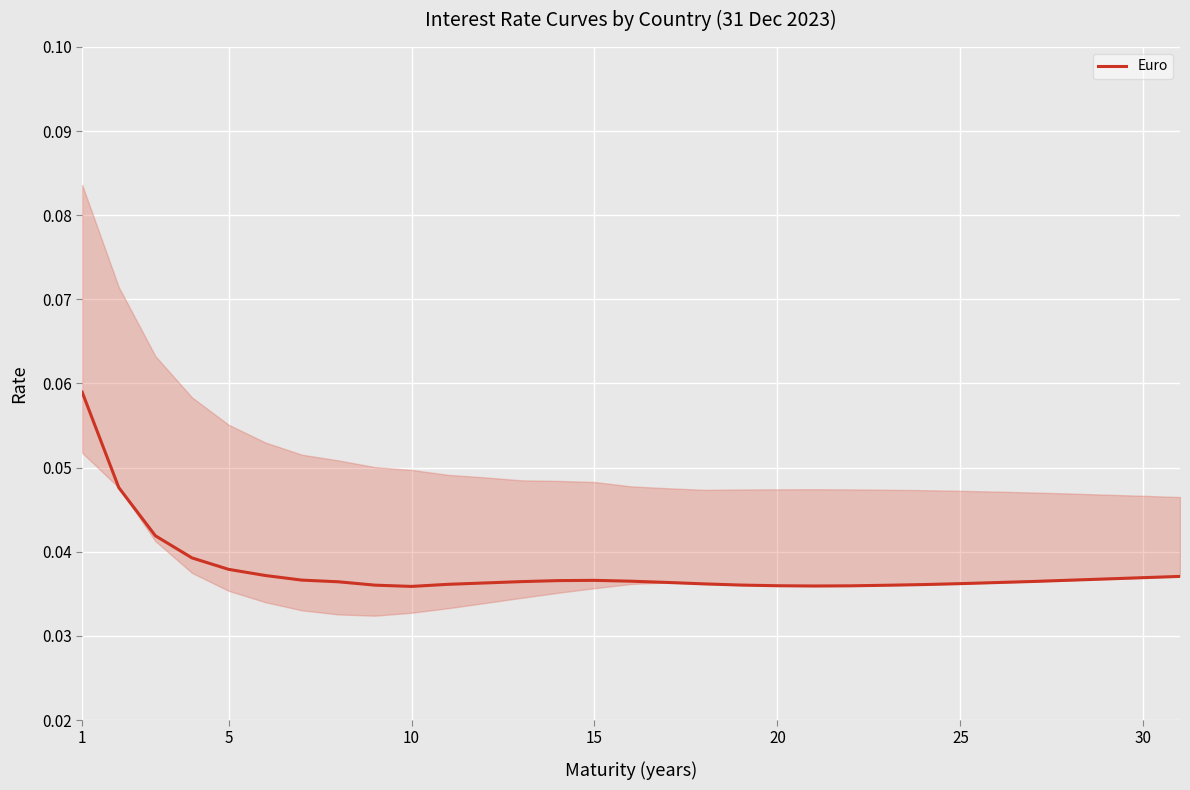

Is it true that the value at 10 is 0.0?

True